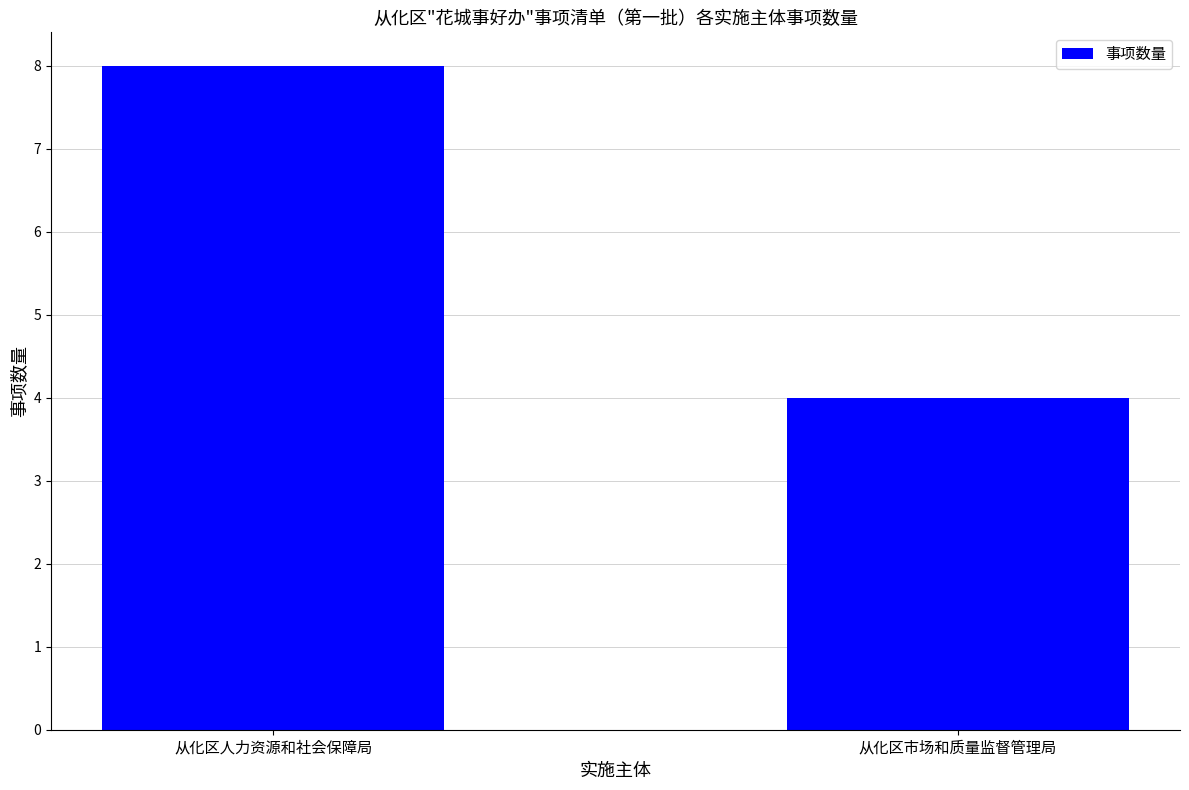

What is the label of the 2nd bar from the left?

从化区市场和质量监督管理局